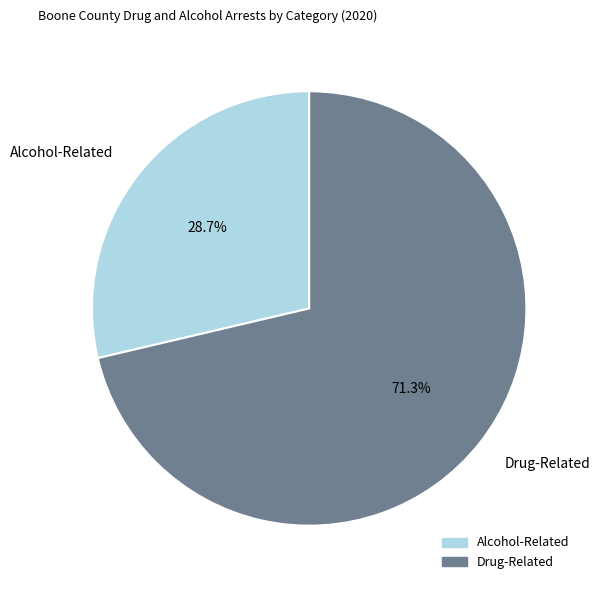

Does any single category account for the majority?

Yes